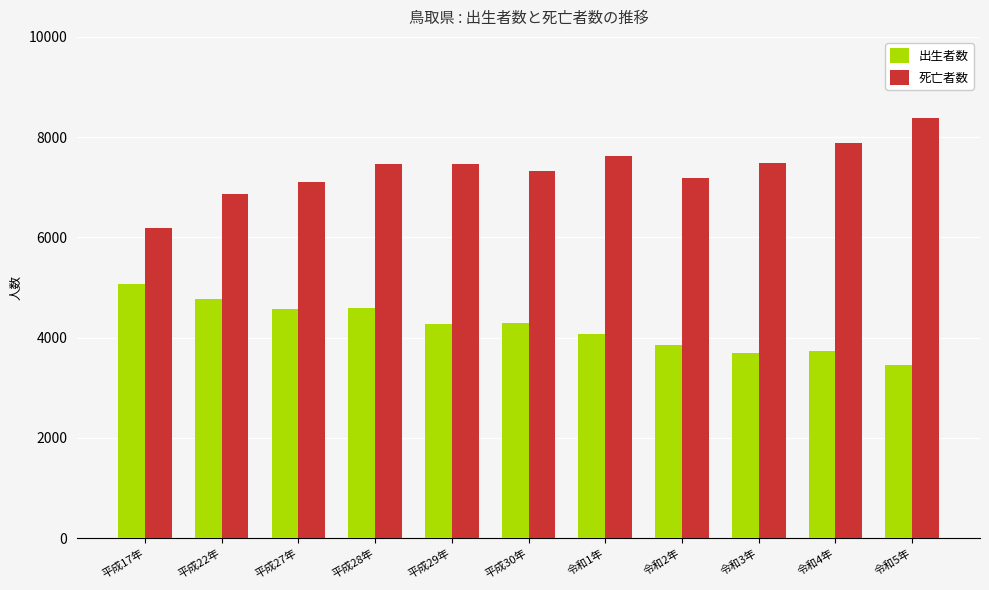

Which series changed the most between 平成17年 and 令和2年?

出生者数